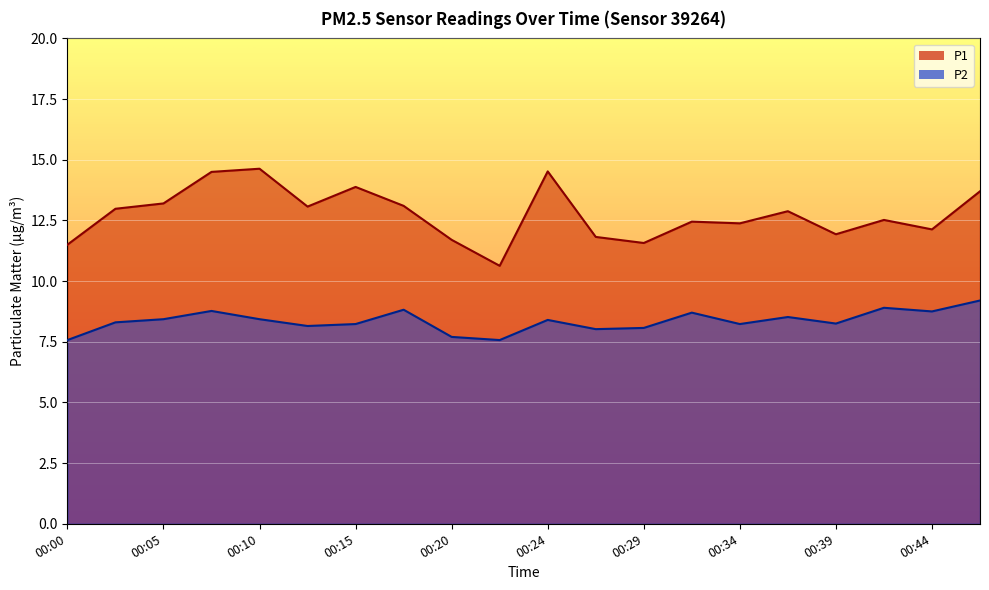

What is the value of the P2 point at the 2nd from the left?

8.3